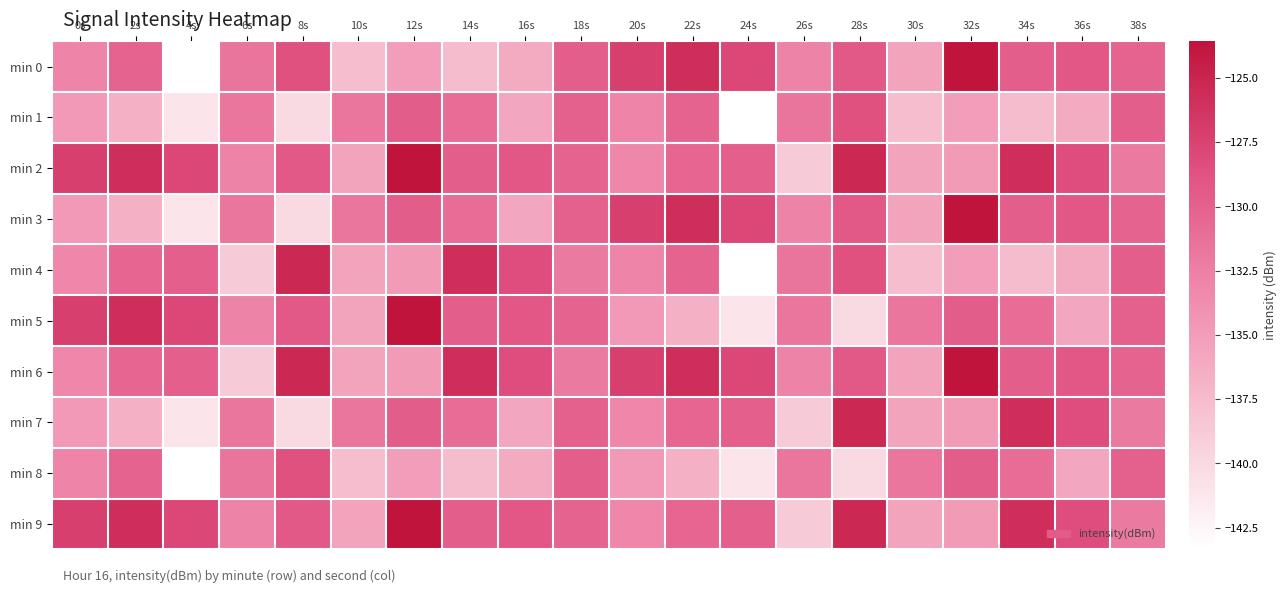

Reading left to right, list all the values displayed in this chart.

min 0: 0s=-132.9	2s=-130.3	4s=-143.3	6s=-131.7	8s=-128.6	10s=-137.7	12s=-135.1	14s=-137.6	16s=-136.2	18s=-129.7	20s=-127.2	22s=-125.8	24s=-127.8	26s=-132.8	28s=-129.3	30s=-135.6	32s=-123.6	34s=-129.7	36s=-129.2	38s=-130.2
min 1: 0s=-134.7	2s=-136.6	4s=-141.0	6s=-131.7	8s=-140.0	10s=-131.7	12s=-129.6	14s=-130.9	16s=-135.7	18s=-130.0	20s=-132.9	22s=-130.3	24s=-143.3	26s=-131.7	28s=-128.6	30s=-137.7	32s=-135.1	34s=-137.6	36s=-136.2	38s=-129.7
min 2: 0s=-127.2	2s=-125.8	4s=-127.8	6s=-132.8	8s=-129.3	10s=-135.6	12s=-123.6	14s=-129.7	16s=-129.2	18s=-130.2	20s=-133.2	22s=-130.4	24s=-129.8	26s=-138.7	28s=-125.3	30s=-135.6	32s=-134.8	34s=-125.8	36s=-128.3	38s=-132.1
min 3: 0s=-134.7	2s=-136.6	4s=-141.0	6s=-131.7	8s=-140.0	10s=-131.7	12s=-129.6	14s=-130.9	16s=-135.7	18s=-130.0	20s=-127.2	22s=-125.8	24s=-127.8	26s=-132.8	28s=-129.3	30s=-135.6	32s=-123.6	34s=-129.7	36s=-129.2	38s=-130.2
min 4: 0s=-133.2	2s=-130.4	4s=-129.8	6s=-138.7	8s=-125.3	10s=-135.6	12s=-134.8	14s=-125.8	16s=-128.3	18s=-132.1	20s=-132.9	22s=-130.3	24s=-143.3	26s=-131.7	28s=-128.6	30s=-137.7	32s=-135.1	34s=-137.6	36s=-136.2	38s=-129.7
min 5: 0s=-127.2	2s=-125.8	4s=-127.8	6s=-132.8	8s=-129.3	10s=-135.6	12s=-123.6	14s=-129.7	16s=-129.2	18s=-130.2	20s=-134.7	22s=-136.6	24s=-141.0	26s=-131.7	28s=-140.0	30s=-131.7	32s=-129.6	34s=-130.9	36s=-135.7	38s=-130.0
min 6: 0s=-133.2	2s=-130.4	4s=-129.8	6s=-138.7	8s=-125.3	10s=-135.6	12s=-134.8	14s=-125.8	16s=-128.3	18s=-132.1	20s=-127.2	22s=-125.8	24s=-127.8	26s=-132.8	28s=-129.3	30s=-135.6	32s=-123.6	34s=-129.7	36s=-129.2	38s=-130.2
min 7: 0s=-134.7	2s=-136.6	4s=-141.0	6s=-131.7	8s=-140.0	10s=-131.7	12s=-129.6	14s=-130.9	16s=-135.7	18s=-130.0	20s=-133.2	22s=-130.4	24s=-129.8	26s=-138.7	28s=-125.3	30s=-135.6	32s=-134.8	34s=-125.8	36s=-128.3	38s=-132.1
min 8: 0s=-132.9	2s=-130.3	4s=-143.3	6s=-131.7	8s=-128.6	10s=-137.7	12s=-135.1	14s=-137.6	16s=-136.2	18s=-129.7	20s=-134.7	22s=-136.6	24s=-141.0	26s=-131.7	28s=-140.0	30s=-131.7	32s=-129.6	34s=-130.9	36s=-135.7	38s=-130.0
min 9: 0s=-127.2	2s=-125.8	4s=-127.8	6s=-132.8	8s=-129.3	10s=-135.6	12s=-123.6	14s=-129.7	16s=-129.2	18s=-130.2	20s=-133.2	22s=-130.4	24s=-129.8	26s=-138.7	28s=-125.3	30s=-135.6	32s=-134.8	34s=-125.8	36s=-128.3	38s=-132.1